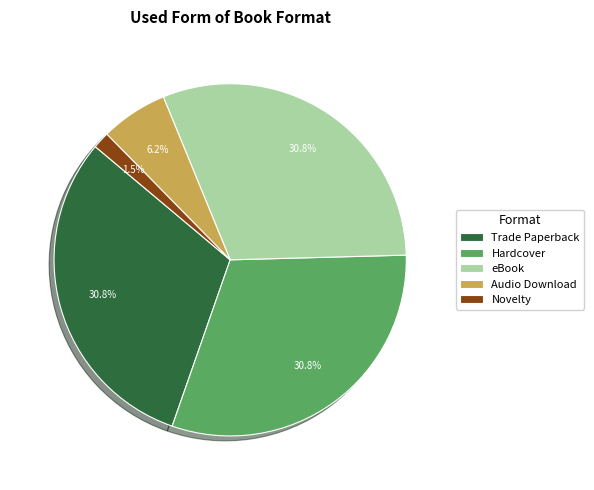

True or false: Audio Download accounts for 6% of the total.

True